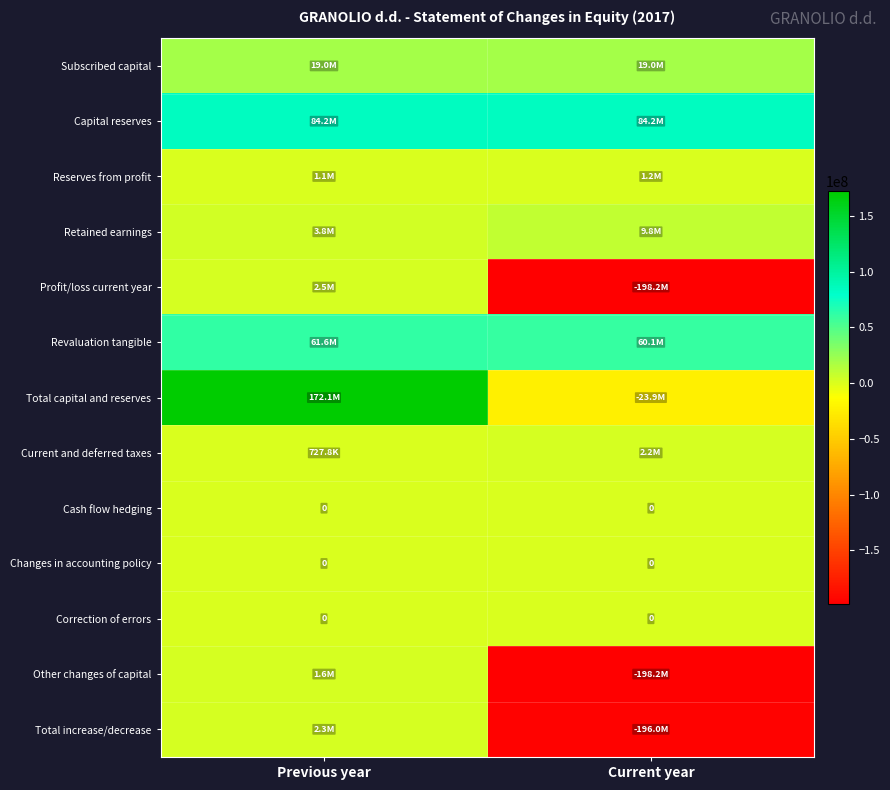

How many data points does each series have?

2